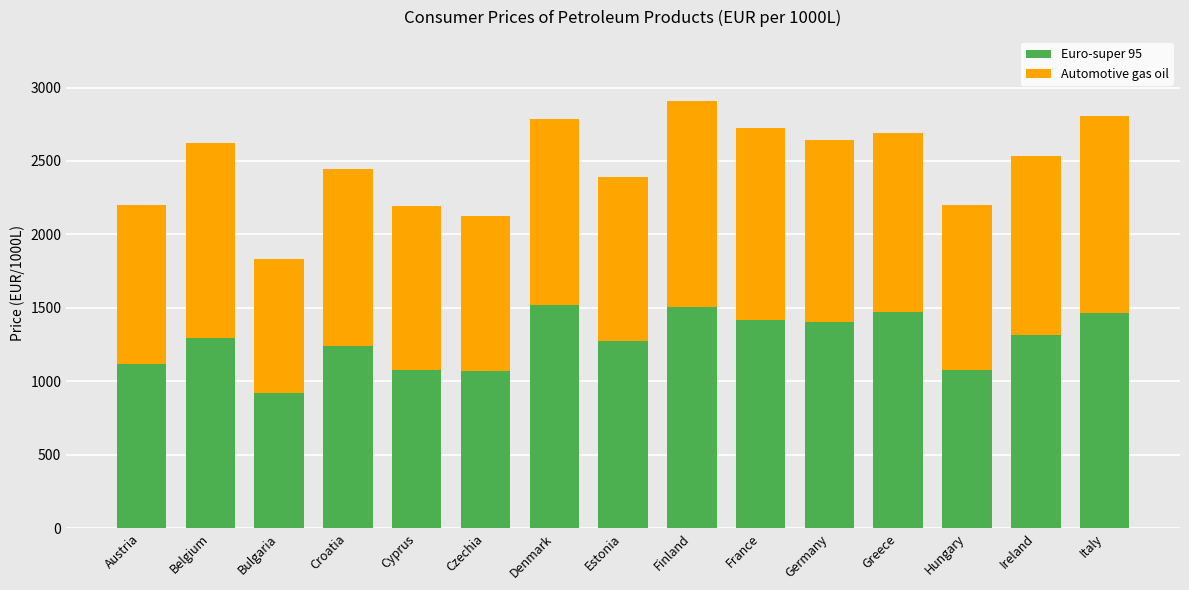

What is the difference between the maximum and second lowest values in the Euro-super 95 series?

442.8